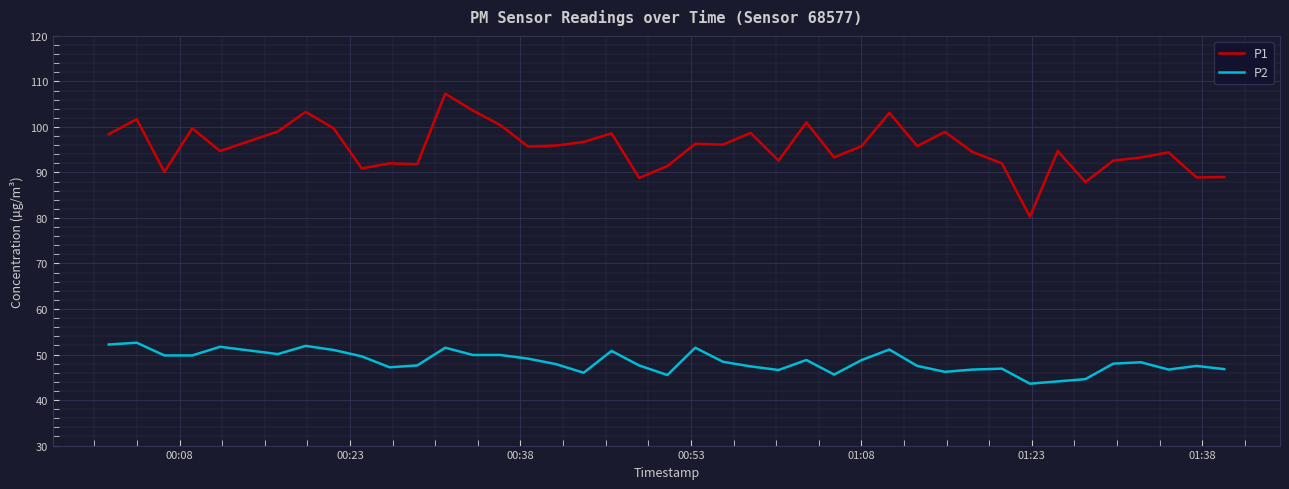

Does the chart have visible grid lines?

Yes